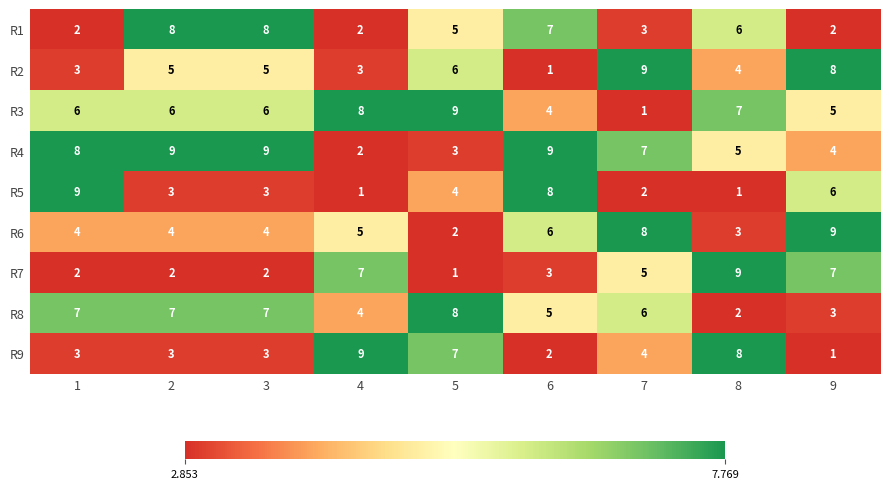

What is the difference between the highest and lowest values at 7?

8